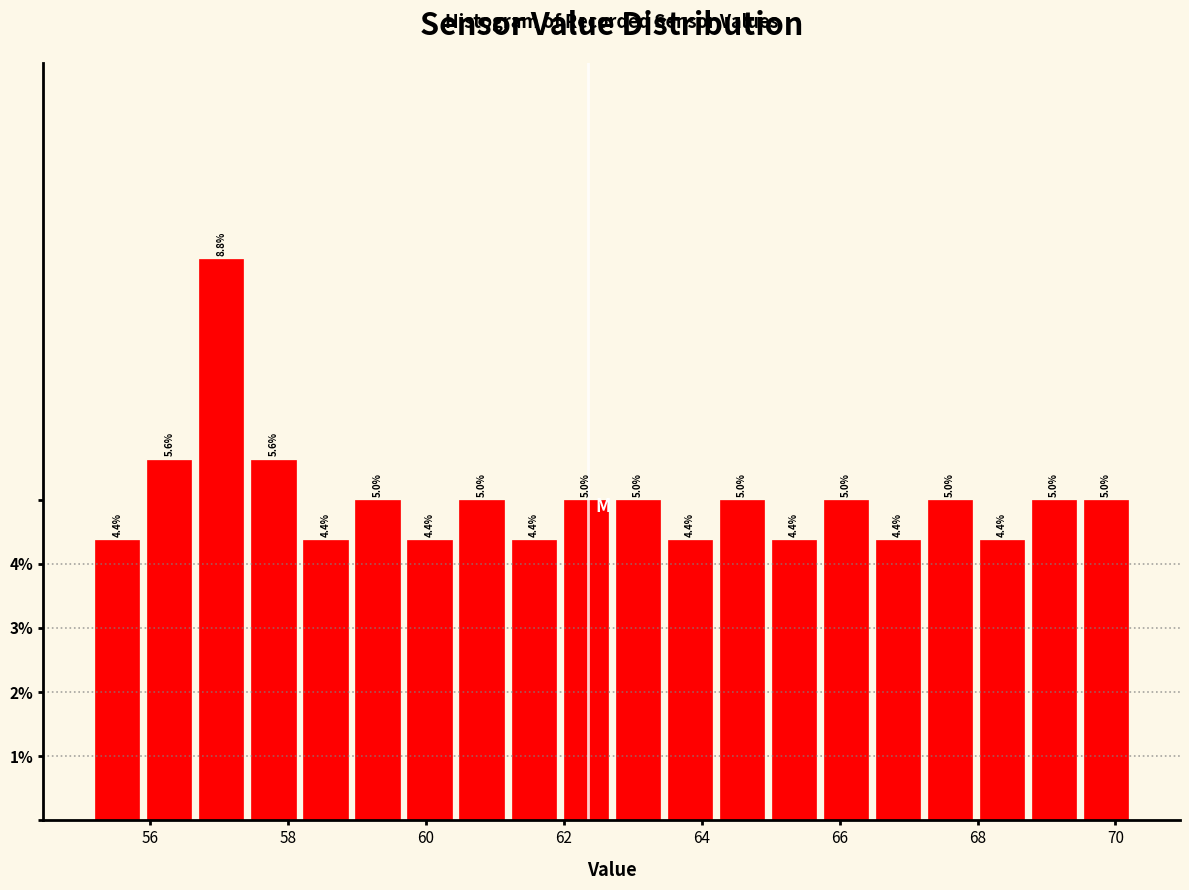

Around what value on the x-axis is the tallest bar? Give the approximate position of its centre, as read against the axis.

57.0